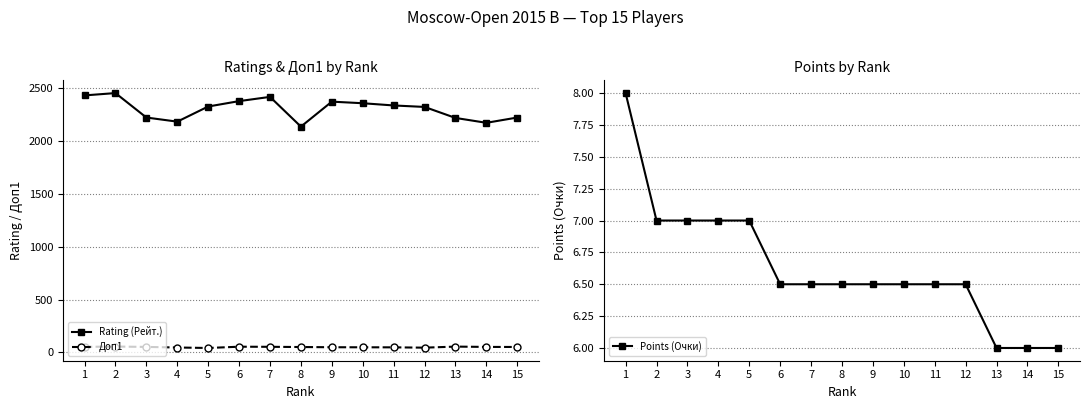

How many series are shown in this chart?

3